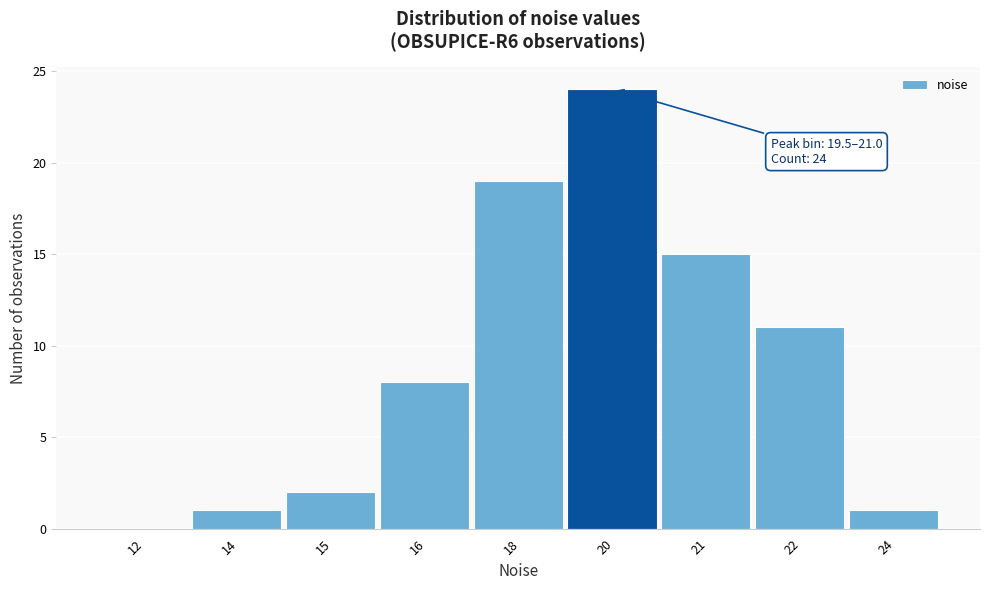

Reading left to right, list all the values displayed in this chart.

12=0	14=1	15=2	16=8	18=19	20=24	21=15	22=11	24=1